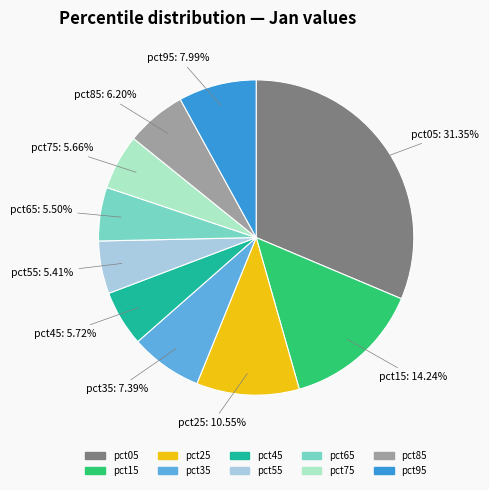

To the nearest percent, what is the combined percentage of pct75 and pct15?

20%